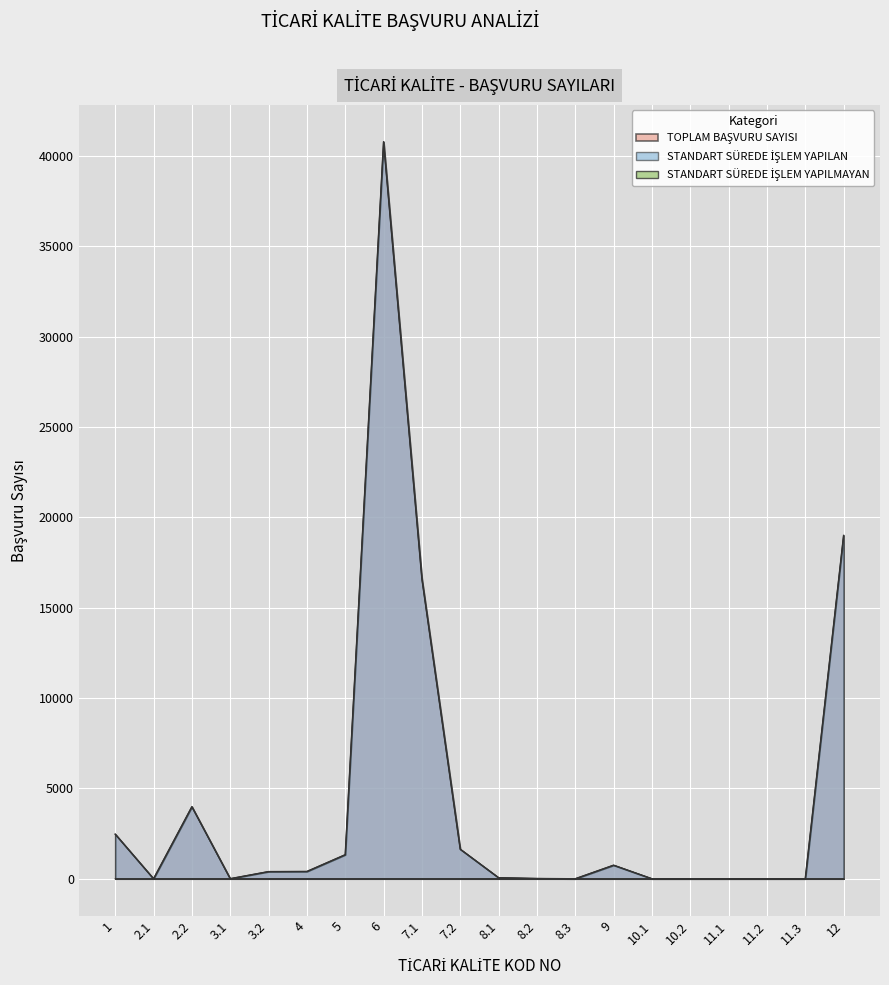

What is the label of the 13th point from the left?

8.3